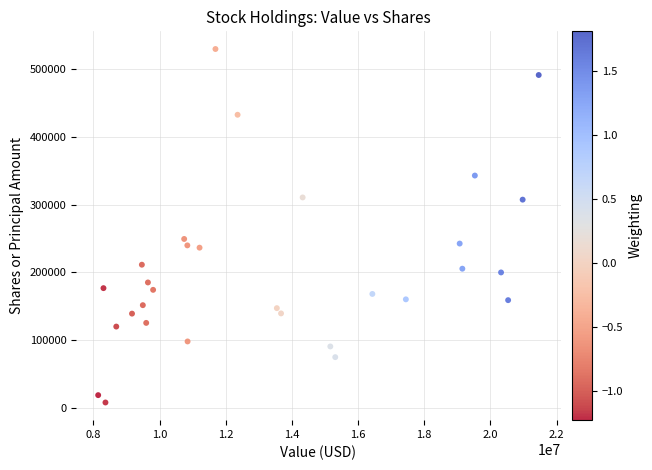

What Y value in the scatter plot is closest to 269044?

249531